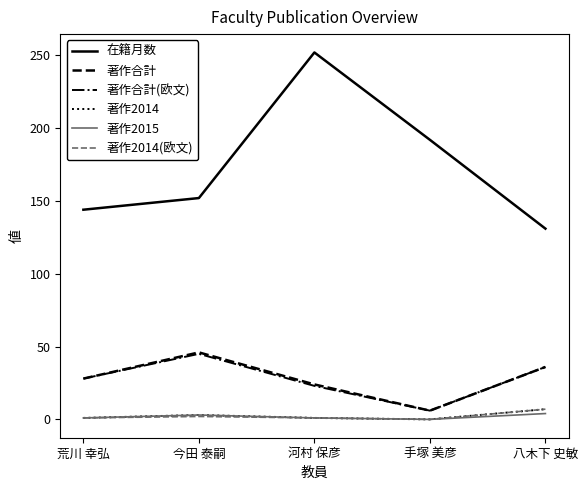

True or false: 著作合計 has more than 1 interior local peaks.

False